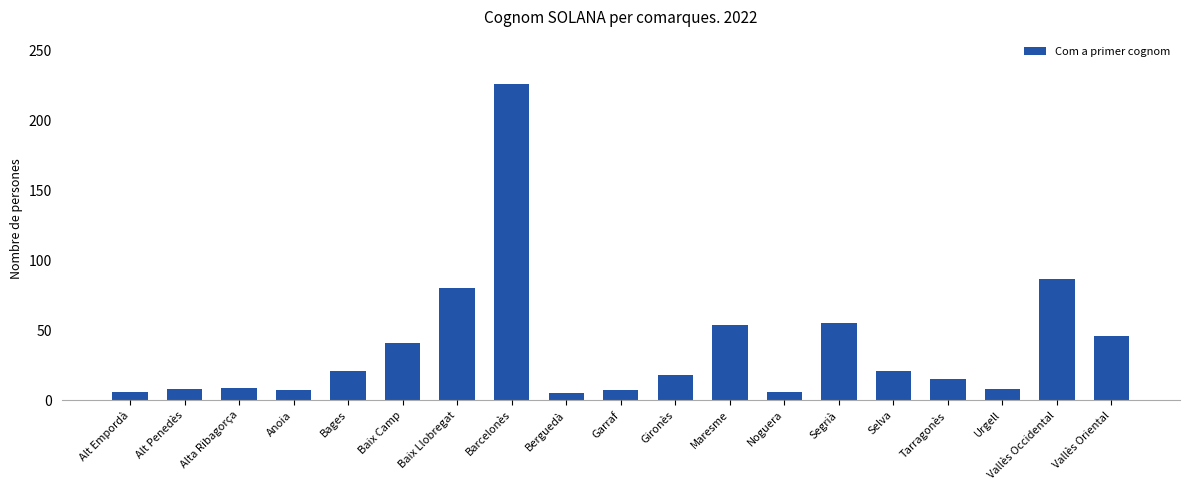

Which has a higher value, Noguera or Gironès?

Gironès